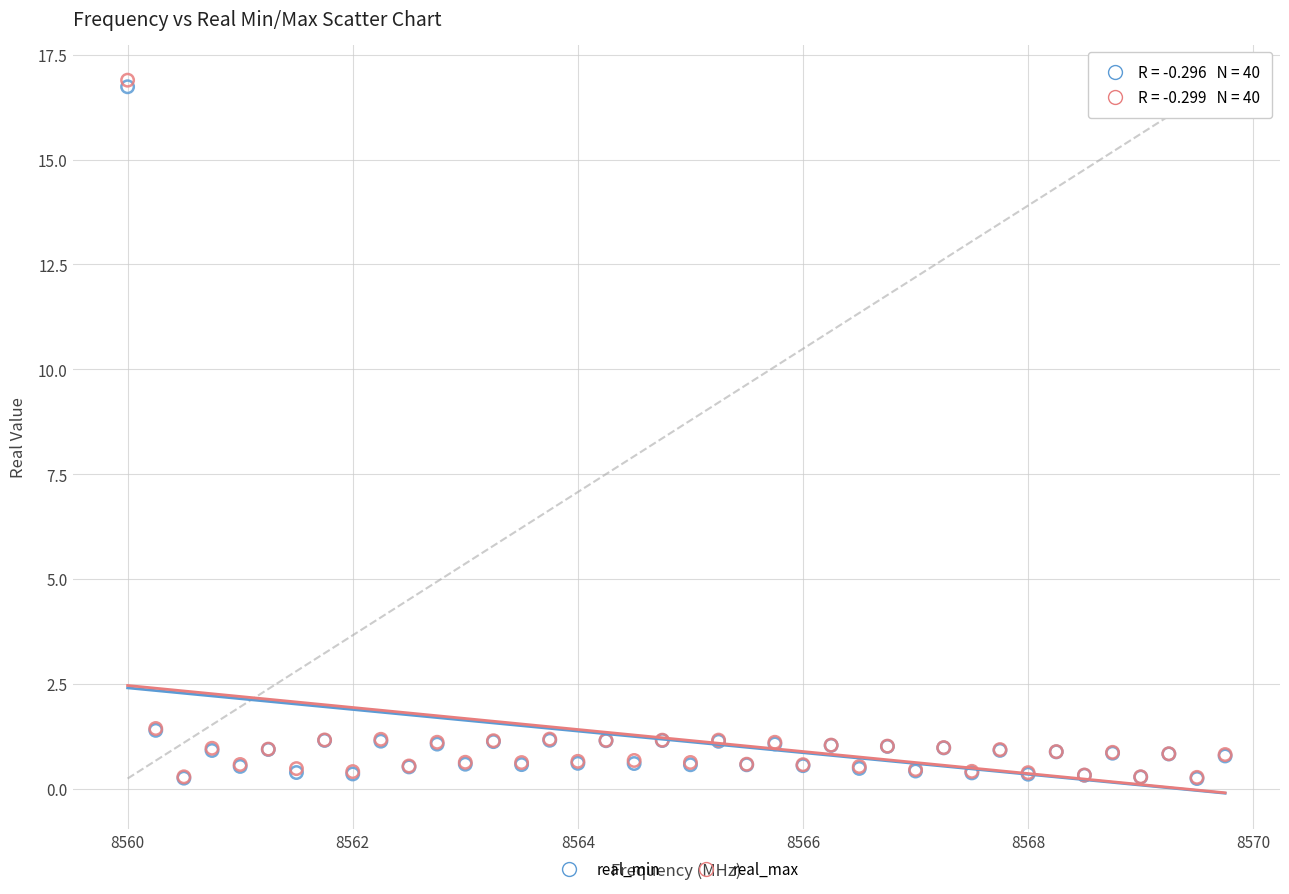

What are all the series names shown in the legend?

real_min, real_max